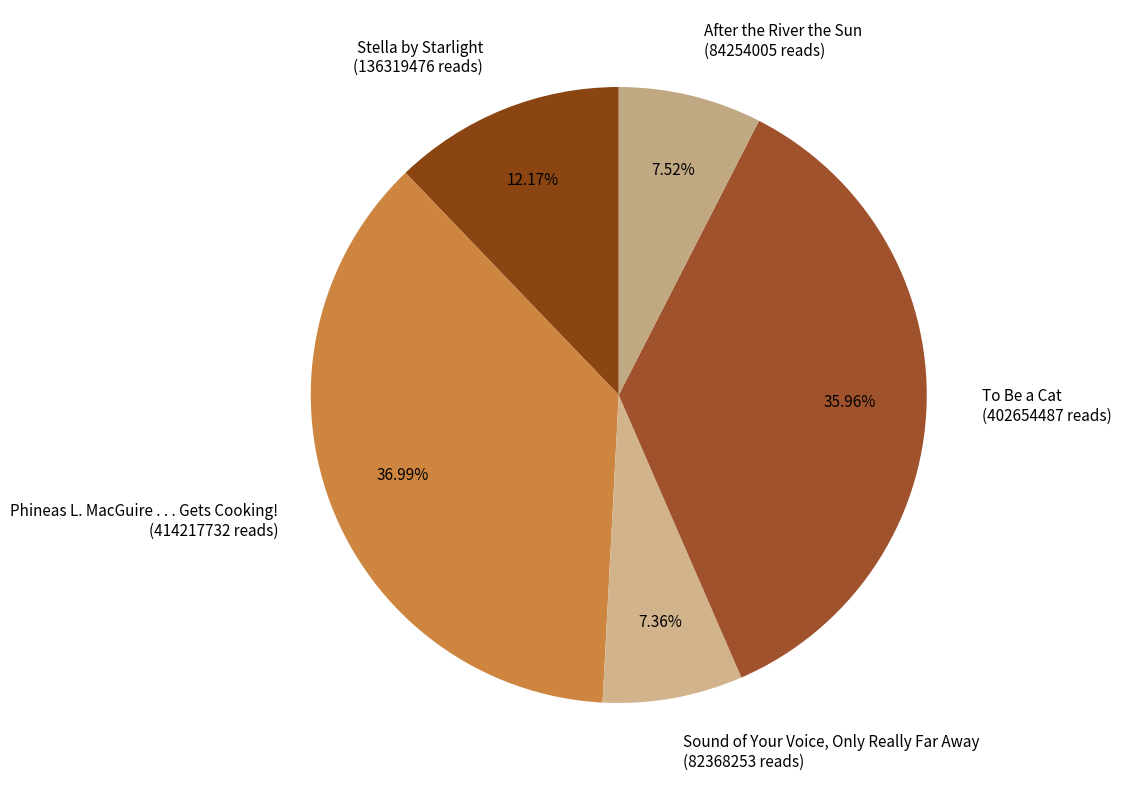

Does Sound of Your Voice, Only Really Far Away account for over 50% of the chart?

No